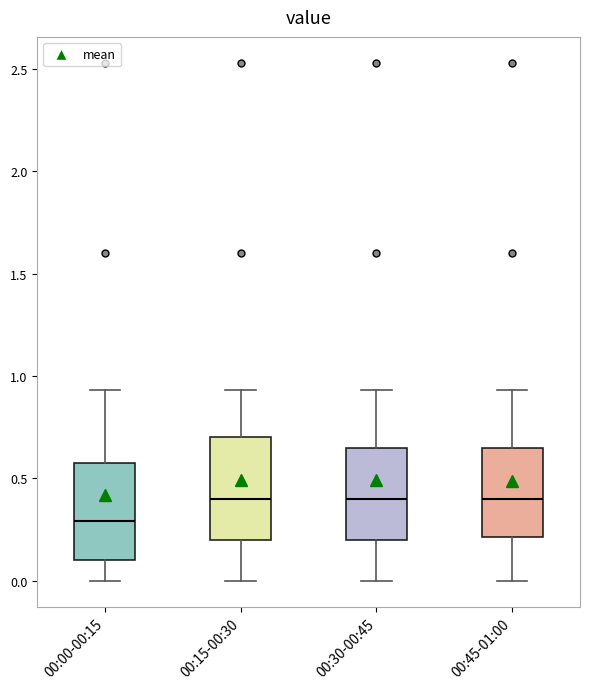

Reading left to right, read every box against the y-axis: the position of its median line, the range the box covers, and the ends of its whiskers. The values are not printed on the chart, so give them approximately, as read against the axis.

00:00-00:15: median 0.30, box 0.10 to 0.60, whiskers 0.00 to 0.95
00:15-00:30: median 0.40, box 0.20 to 0.70, whiskers 0.00 to 0.95
00:30-00:45: median 0.40, box 0.20 to 0.65, whiskers 0.00 to 0.95
00:45-01:00: median 0.40, box 0.20 to 0.65, whiskers 0.00 to 0.95